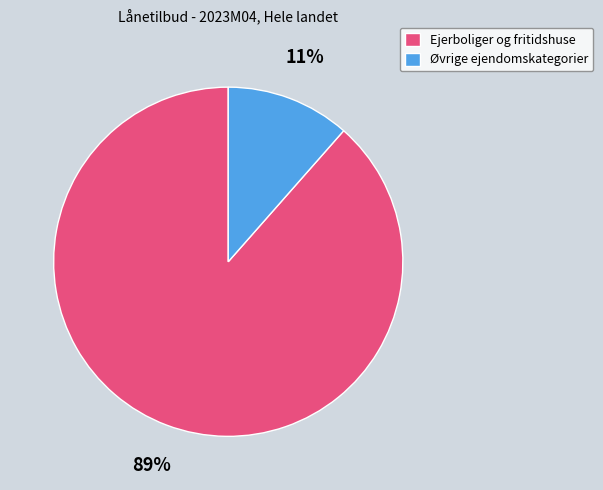

Is it true that Øvrige ejendomskategorier is 20% of the pie?

False